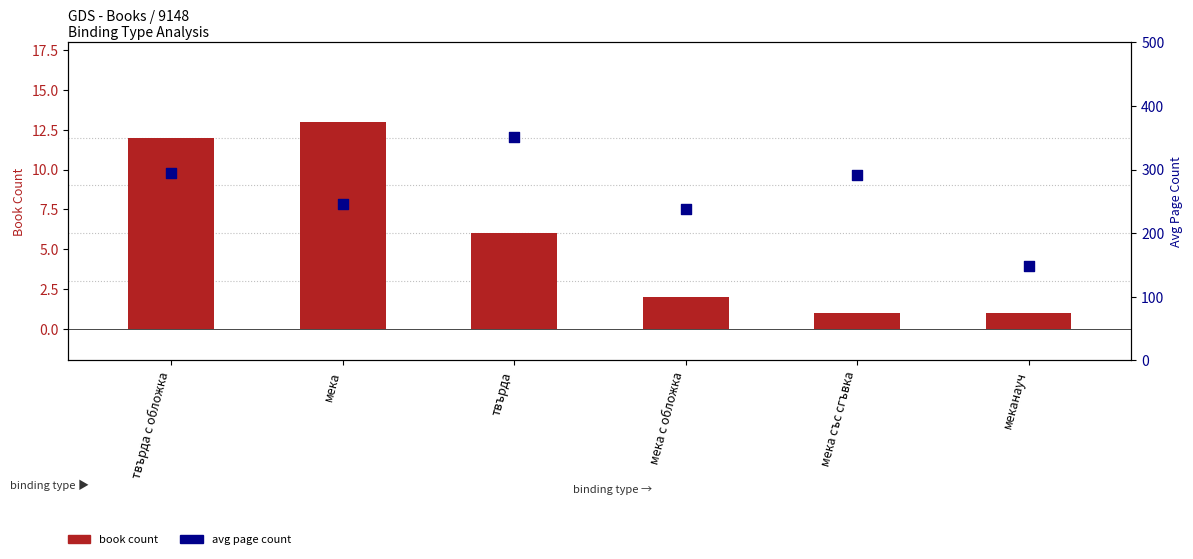

Is the value of avg page count at мека със сгъвка greater than the value of book count at меканауч?

Yes